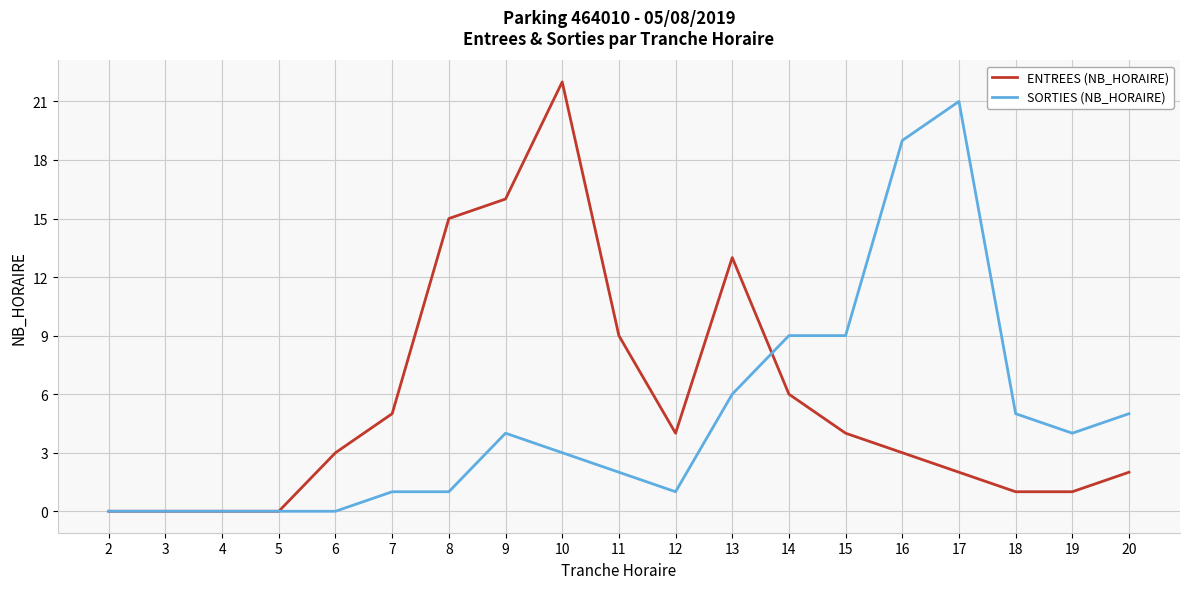

At 14, list the series in order from largest to smallest.

SORTIES (NB_HORAIRE), ENTREES (NB_HORAIRE)